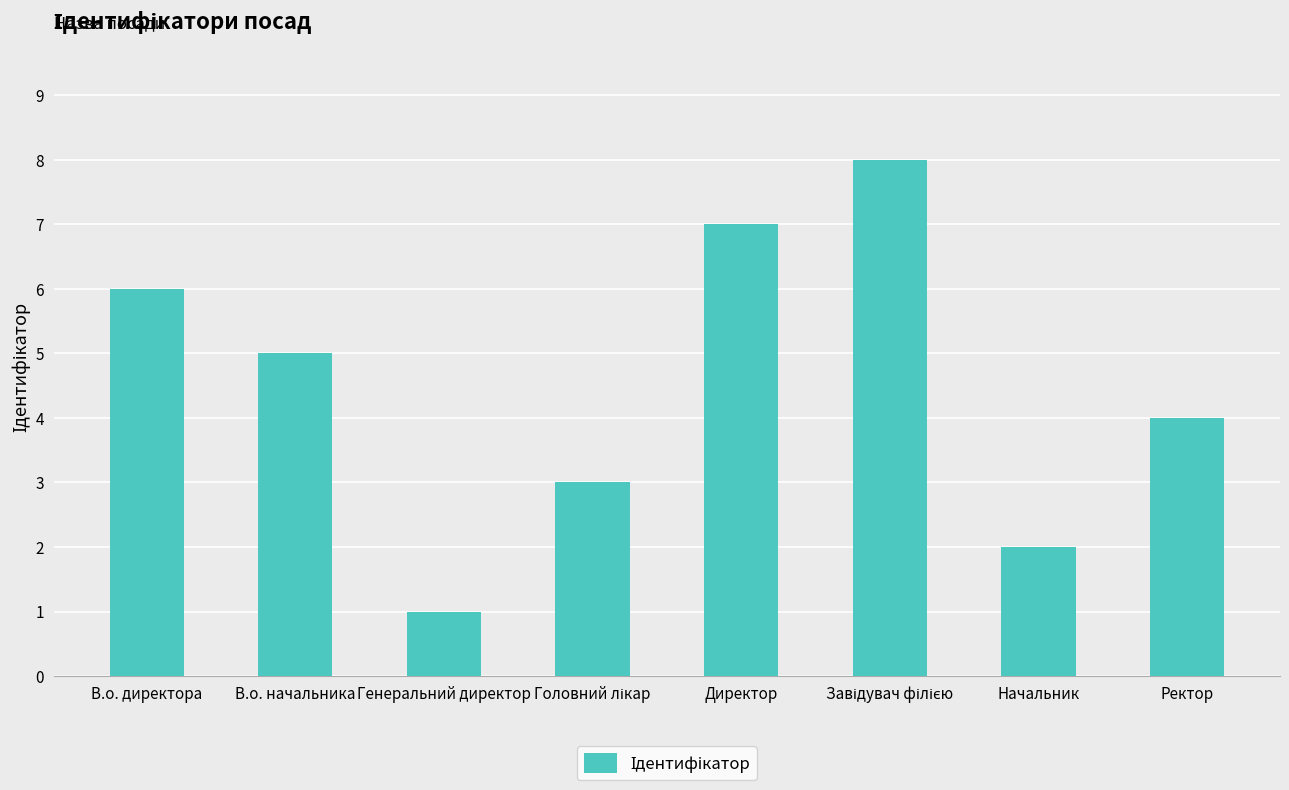

True or false: the data shows 3 at В.о. директора.

False